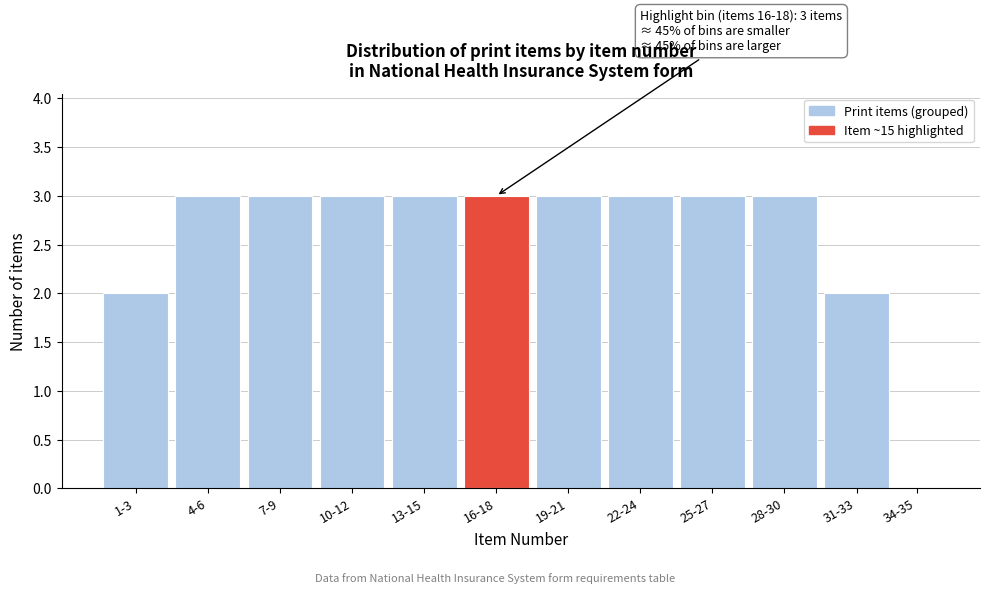

Reading right to left, what are all the values shown in this chart?

34-35=0	31-33=2	28-30=3	25-27=3	22-24=3	19-21=3	16-18=3	13-15=3	10-12=3	7-9=3	4-6=3	1-3=2